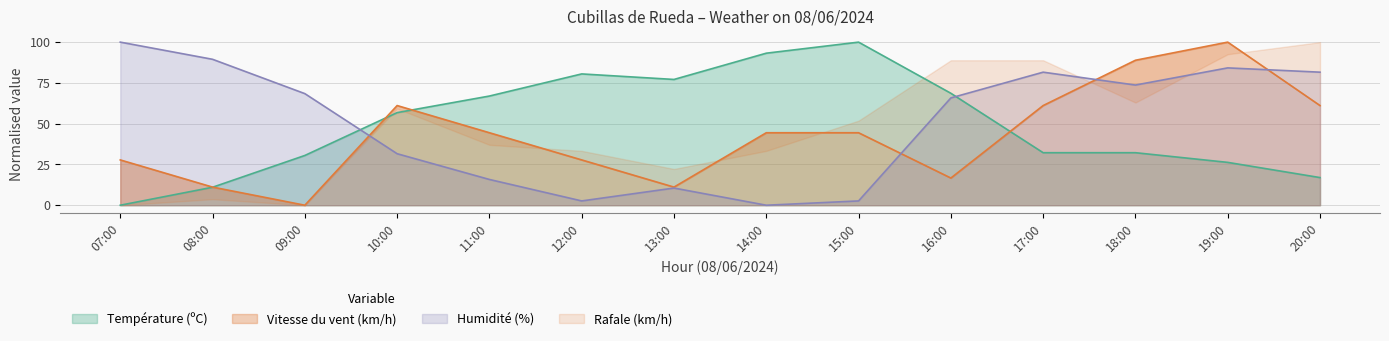

Does the chart display data point markers on the line(s)?

No